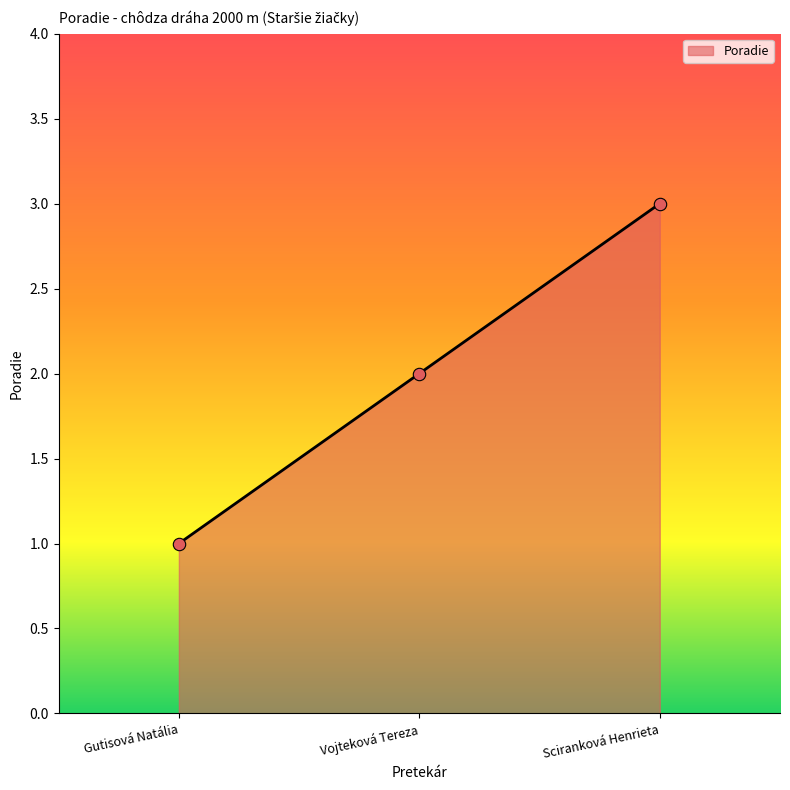

What is the change in value from Vojteková Tereza to Sciranková Henrieta?

+1